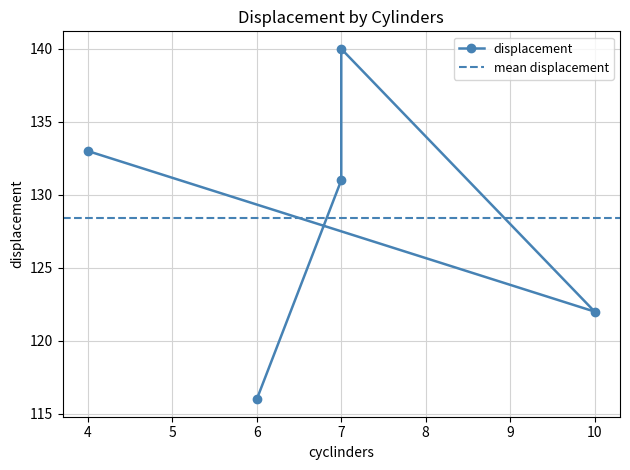

How many points are higher than both their immediate neighbors (excluding endpoints)?

1